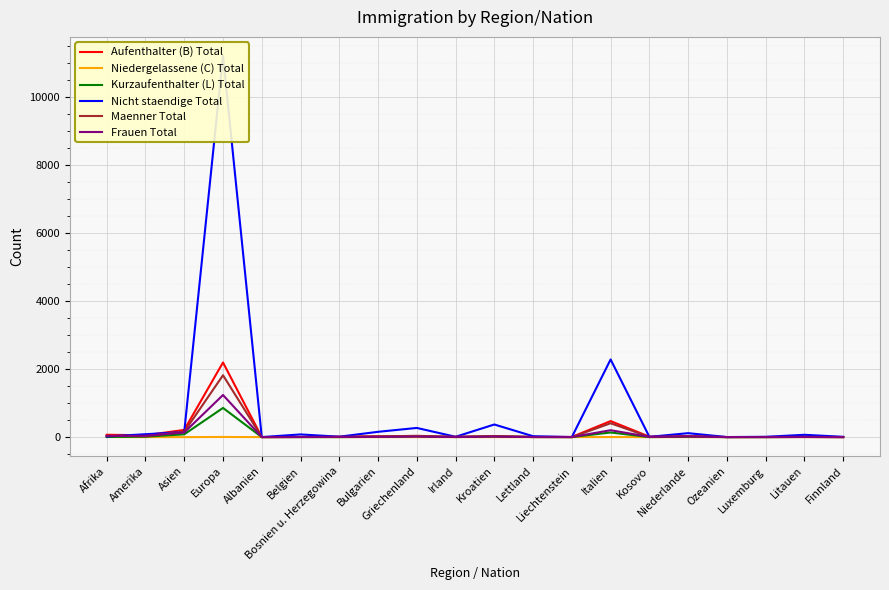

True or false: Niedergelassene (C) Total and Nicht staendige Total cross at least once.

False